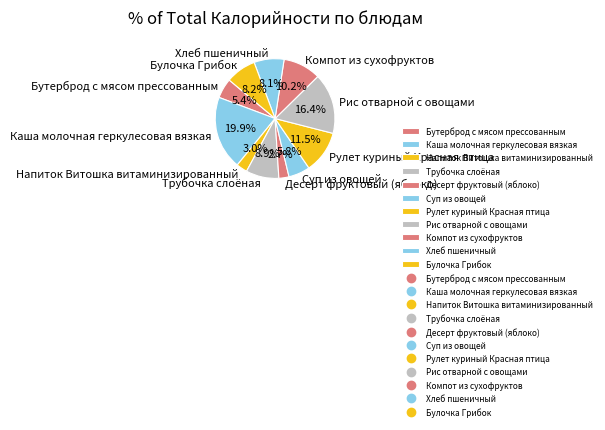

What is the ratio of the value at Рулет куриный Красная птица to the value at Каша молочная геркулесовая вязкая?

0.6